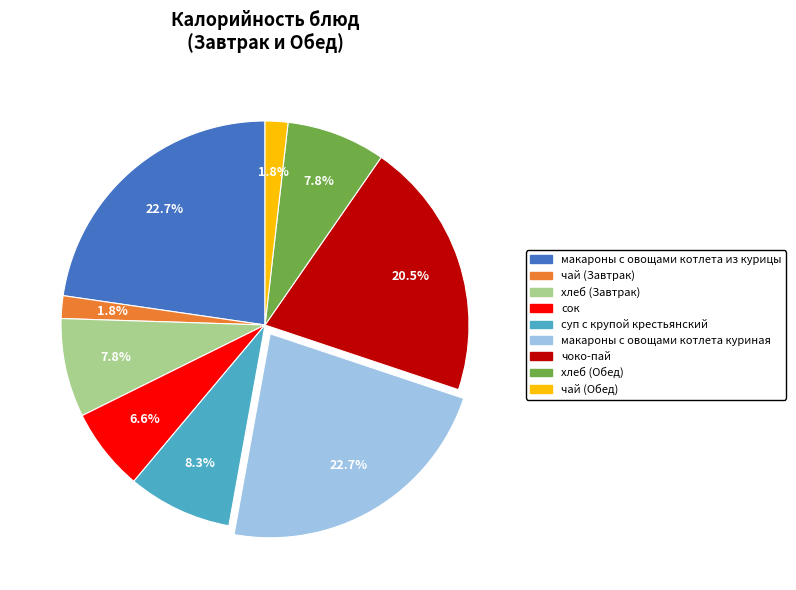

Which has a higher value, сок or суп с крупой крестьянский?

суп с крупой крестьянский